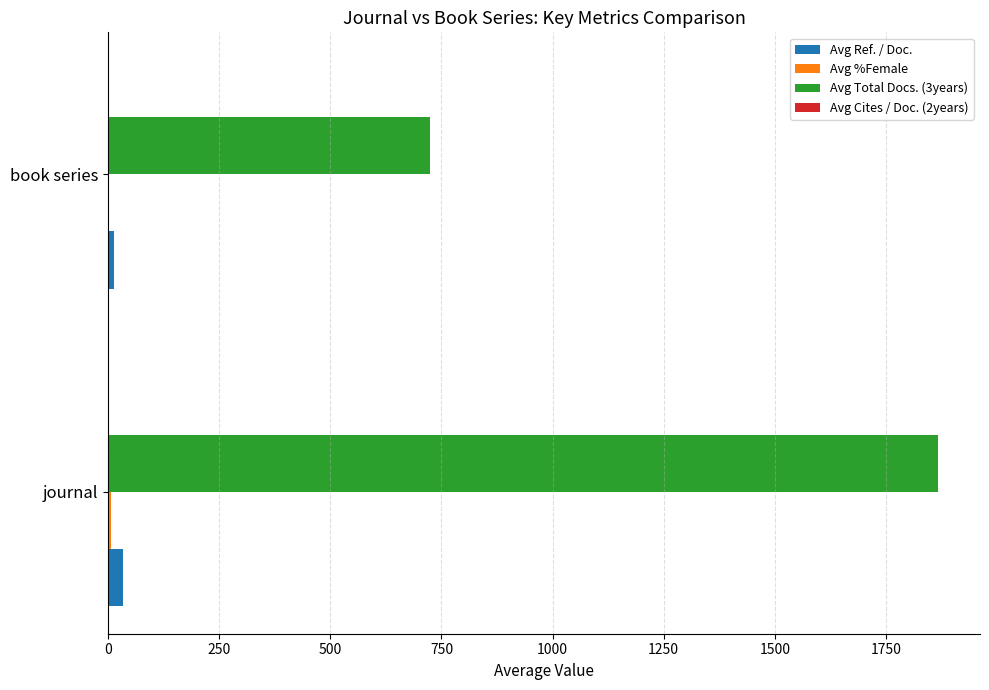

At which category is the sum across all series the highest?

journal